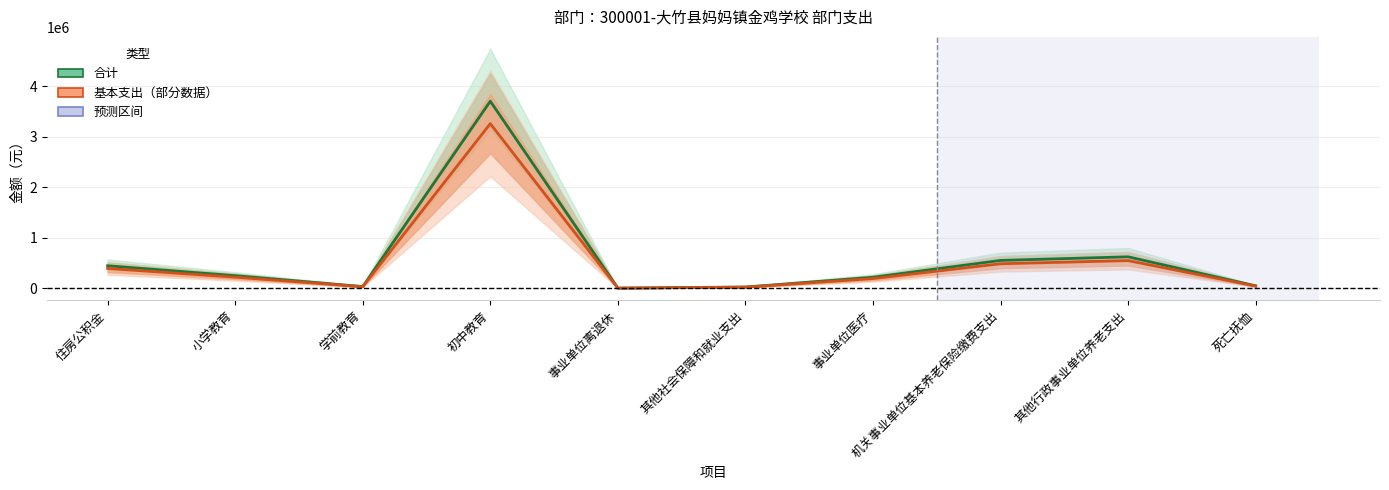

What is the label of the 7th point from the right?

初中教育